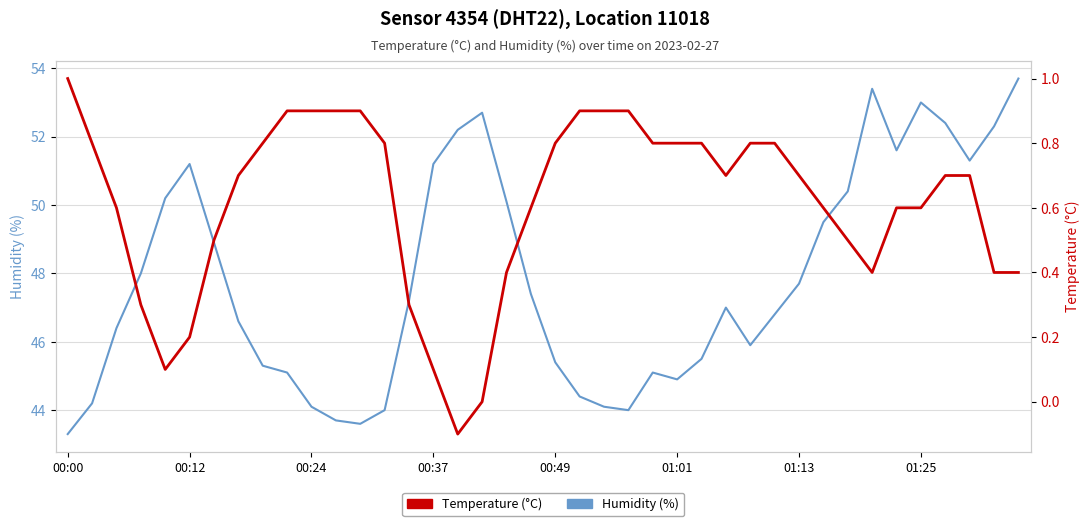

True or false: Temperature (°C) and Humidity (%) cross at least once.

False